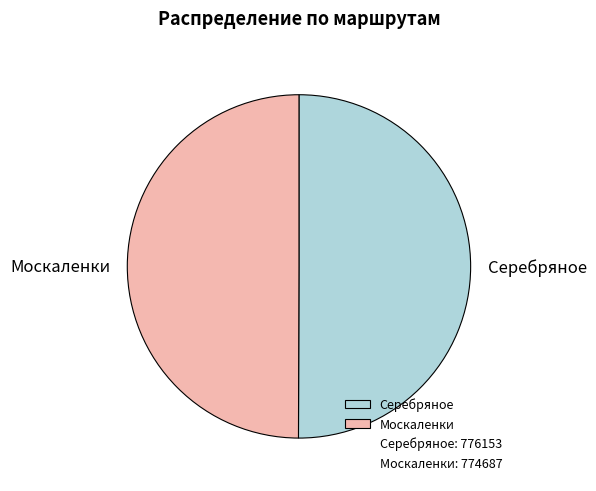

How many segments does this pie chart have?

2